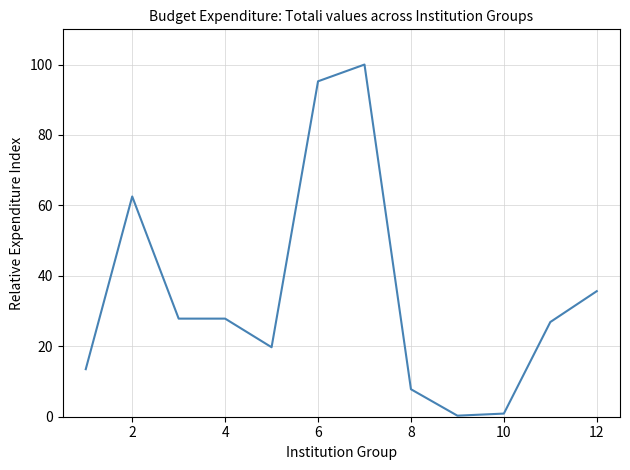

What is the difference between the maximum and minimum values?

99.7